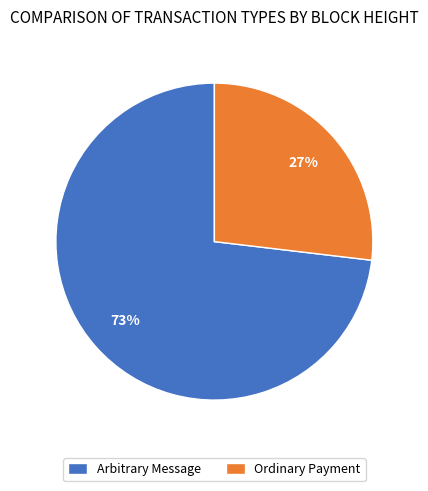

True or false: Ordinary Payment accounts for 33% of the total.

False